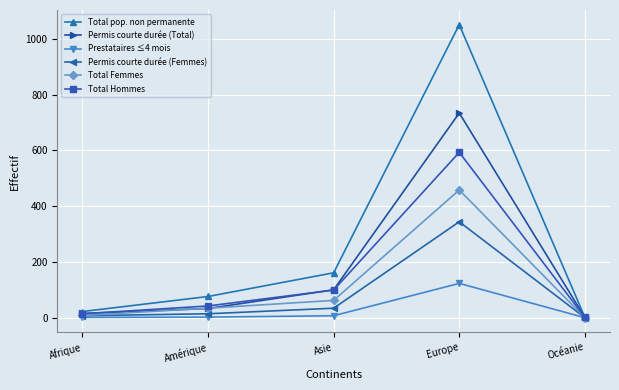

Count the number of data series in this chart.

6